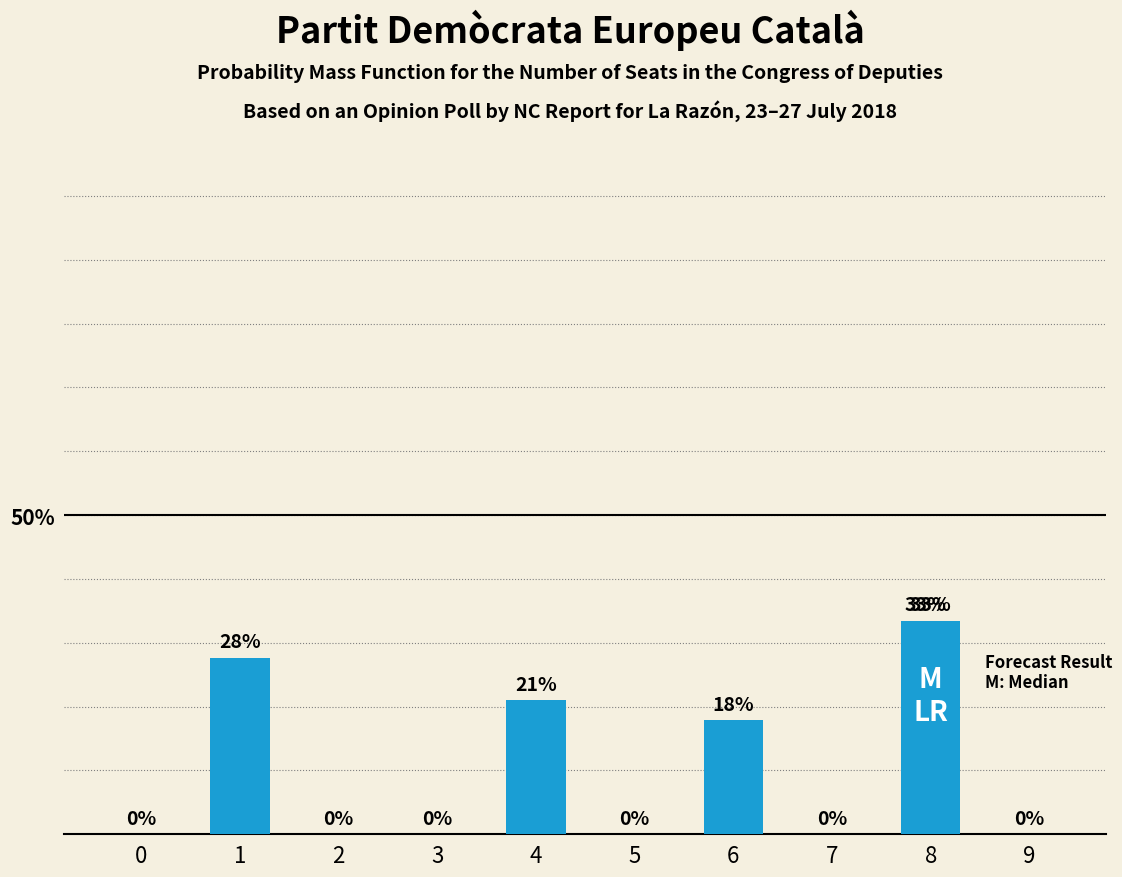

Which label corresponds to the largest value in the chart?

8